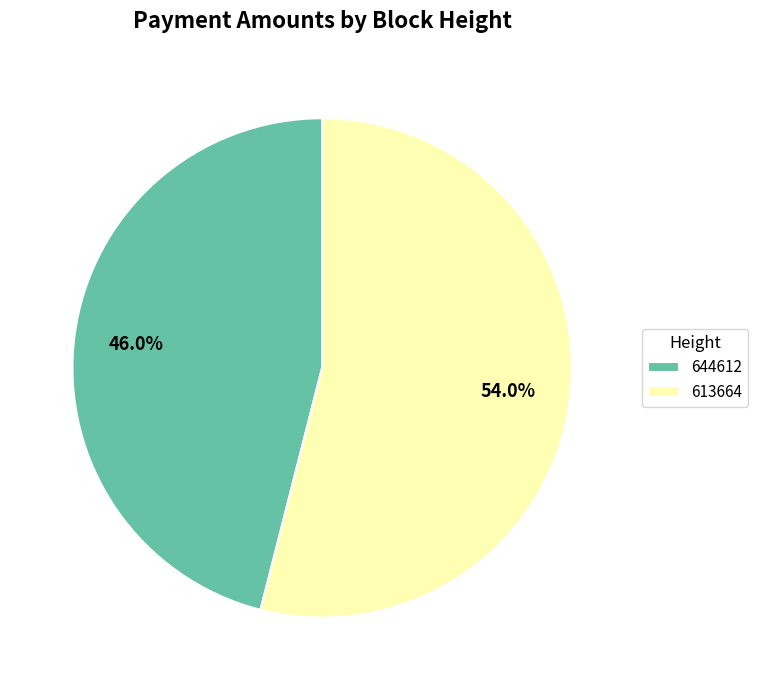

Which slice is the smallest?

644612